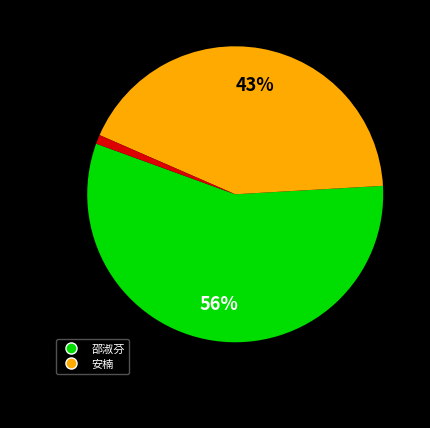

Does any single category account for the majority?

Yes